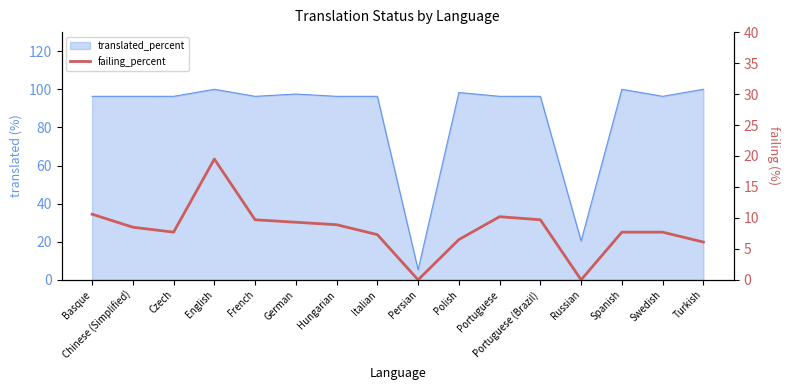

How many positive values are there?

14